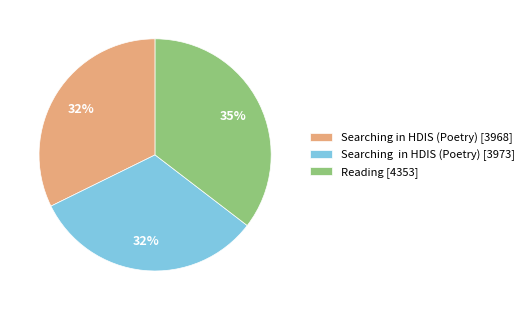

To the nearest percent, what portion does Searching in HDIS (Poetry) [3973] represent?

32%